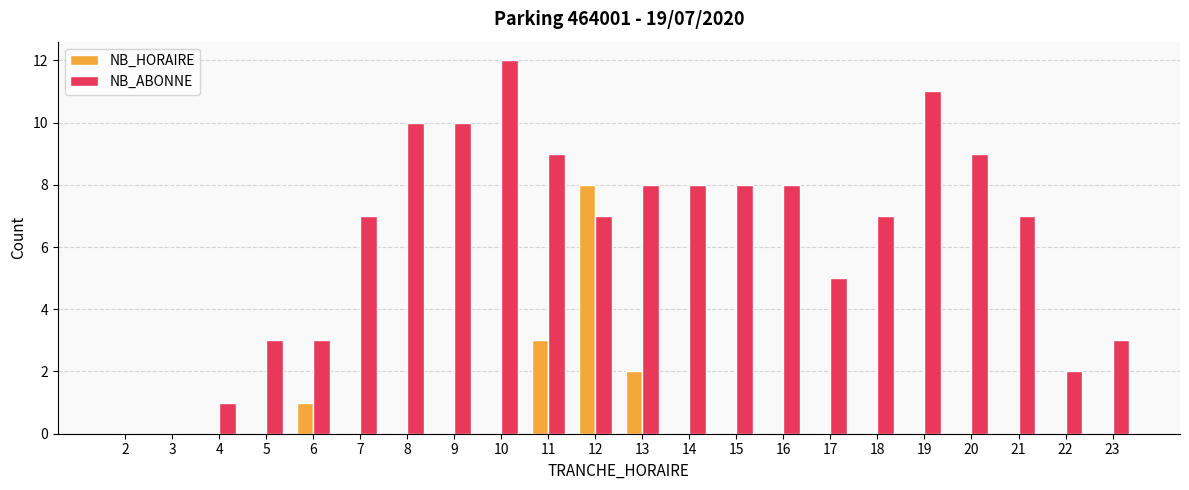

True or false: NB_HORAIRE has a value of 0 at 21.

True